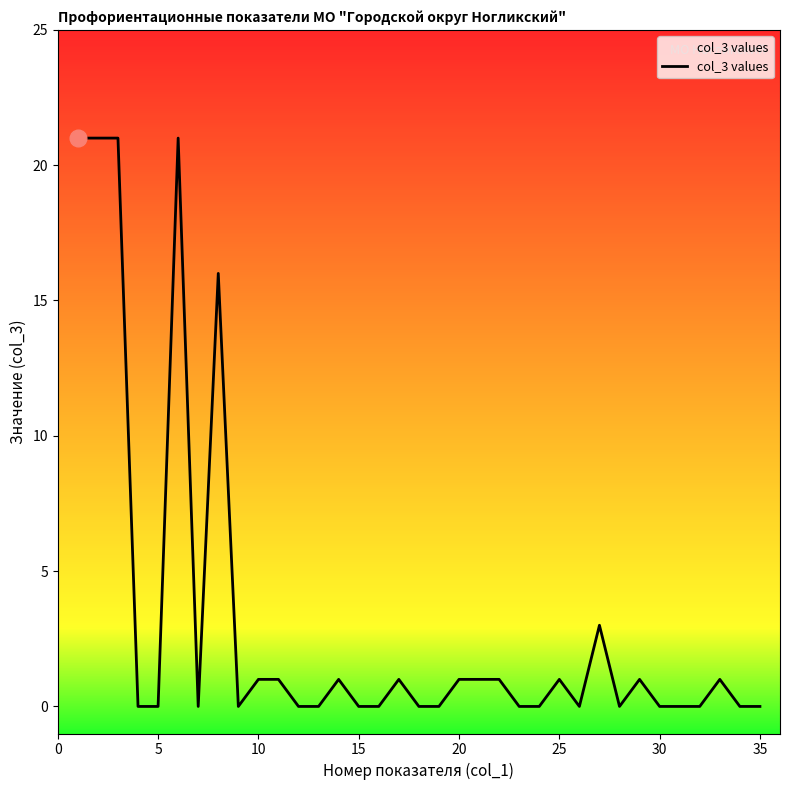

What is the difference between the maximum and minimum values?

21